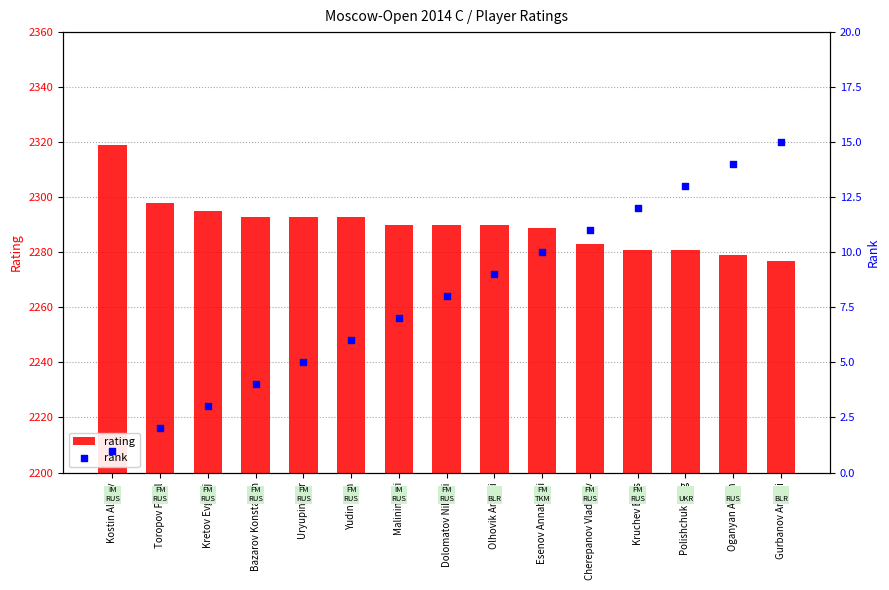

Is the value of rank at Esenov Annaberdi greater than the value of rating at Polishchuk Oleg?

No